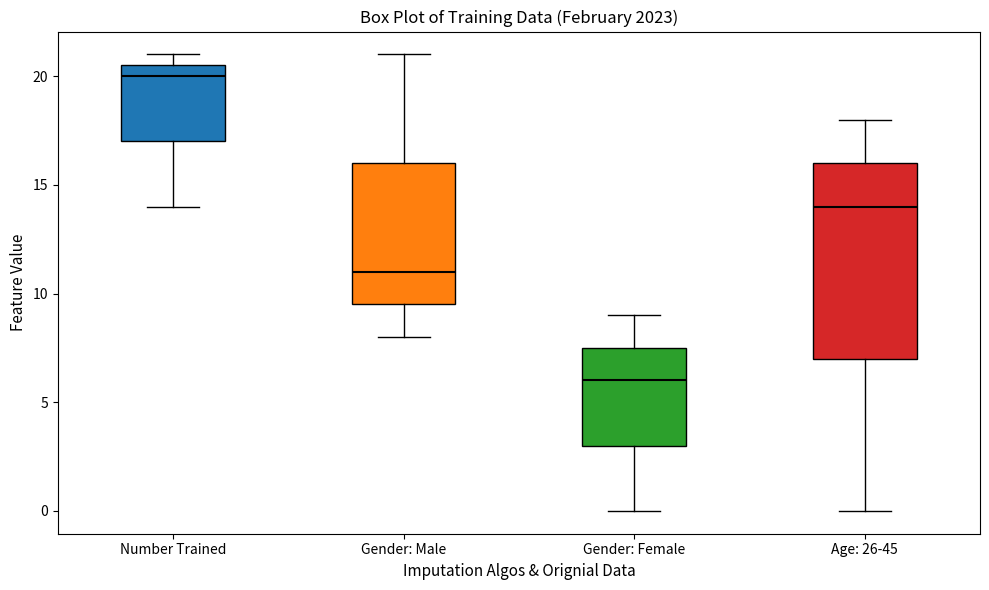

Which box has the highest median line?

Number Trained